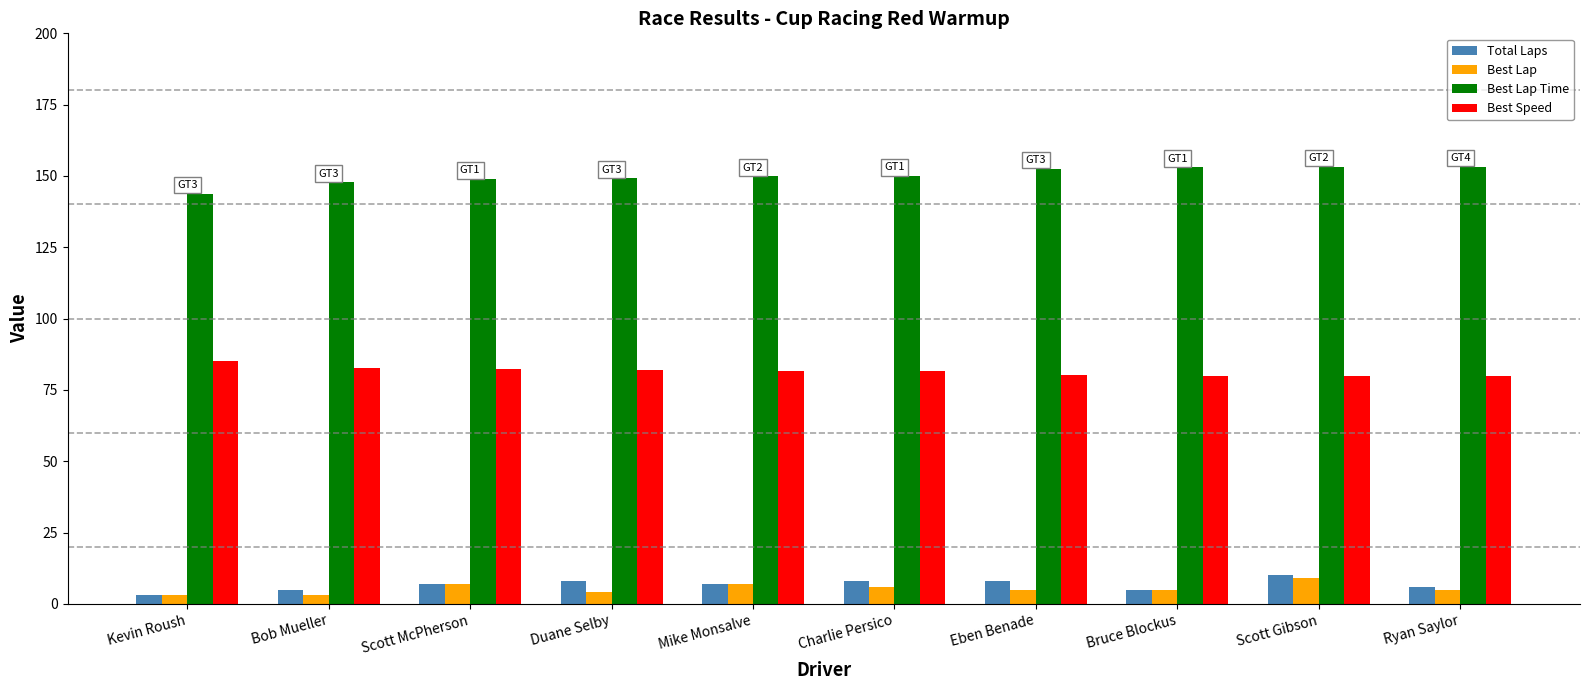

The Best Lap Time series shows 46.8 at Bob Mueller. True or false?

False